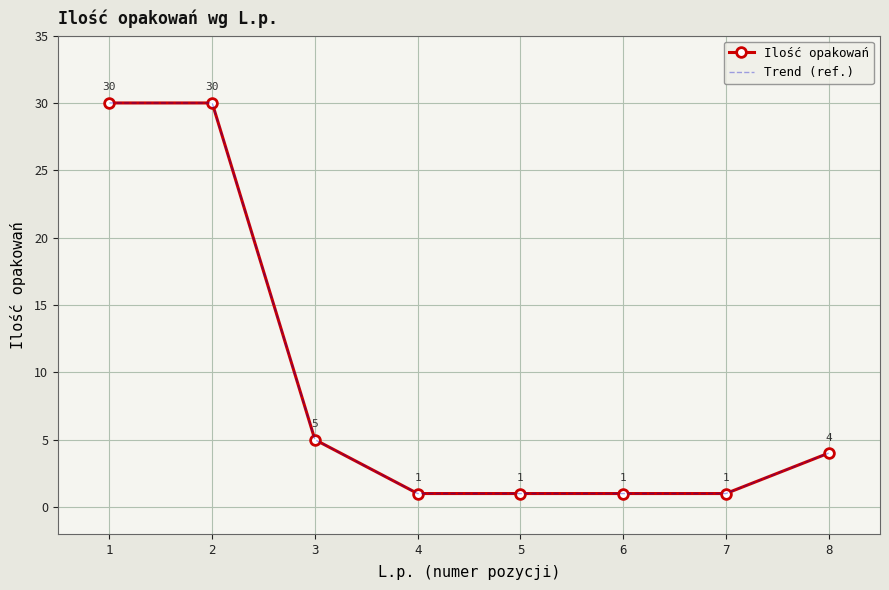

Between 1 and 7, which series saw the biggest shift?

Ilość opakowań